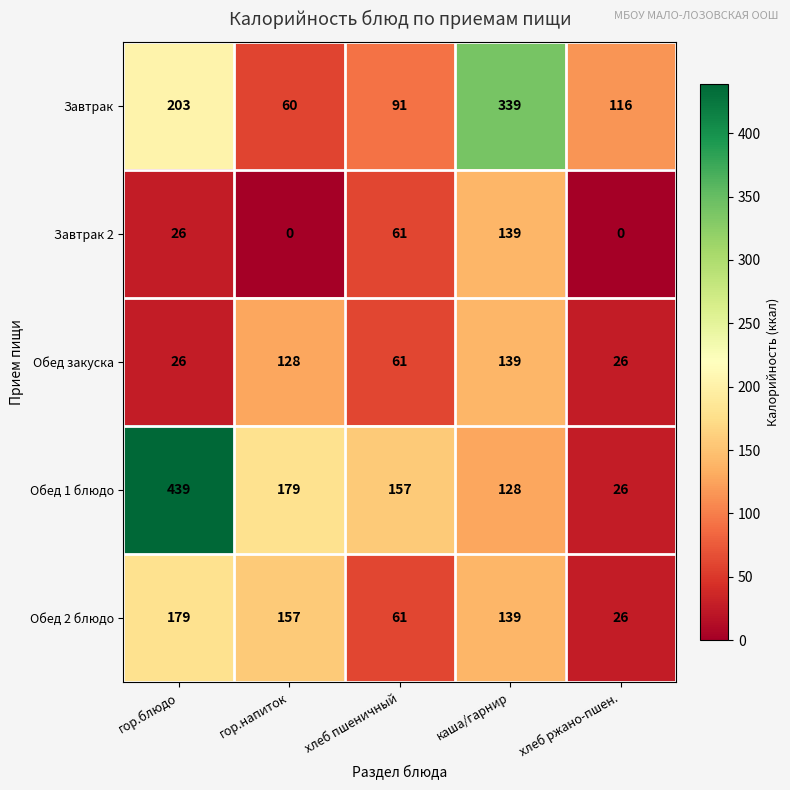

True or false: Обед 1 блюдо has a value of 269 at гор.блюдо.

False